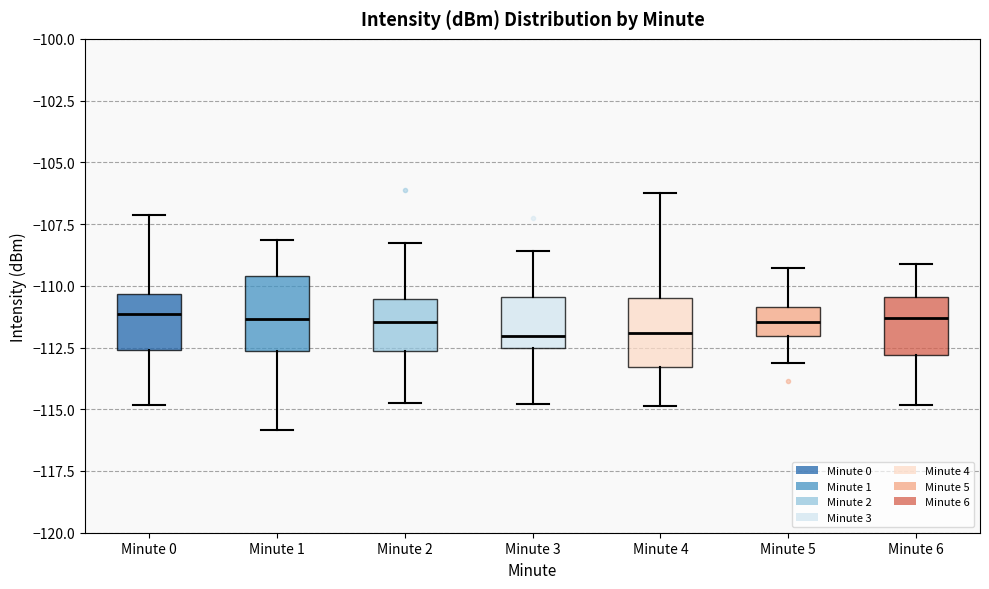

Reading left to right, transcribe this box plot: for each box, give where its median line is, the range the box spans, and where its two whiskers end, as read against the y-axis. The values are not printed on the chart, so give them approximately, as read against the axis.

Minute 0: median -111.0, box -112.5 to -110.5, whiskers -115.0 to -107.0
Minute 1: median -111.5, box -112.5 to -109.5, whiskers -116.0 to -108.0
Minute 2: median -111.5, box -112.5 to -110.5, whiskers -114.5 to -108.5
Minute 3: median -112.0, box -112.5 to -110.5, whiskers -115.0 to -108.5
Minute 4: median -112.0, box -113.5 to -110.5, whiskers -115.0 to -106.5
Minute 5: median -111.5, box -112.0 to -111.0, whiskers -113.0 to -109.5
Minute 6: median -111.5, box -113.0 to -110.5, whiskers -115.0 to -109.0